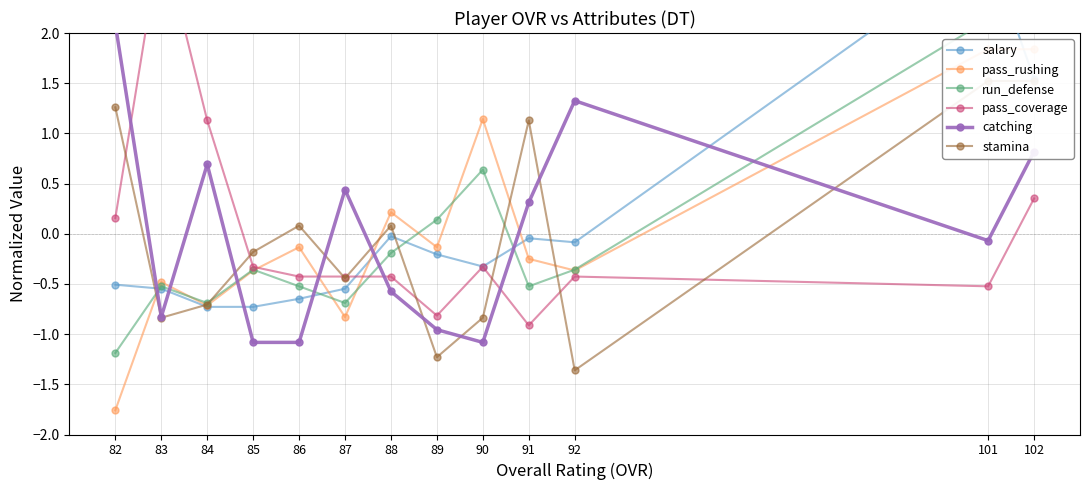

Reading left to right, list all the values displayed in this chart.

salary: 82=-0.5	83=-0.5	84=-0.7	85=-0.7	86=-0.6	87=-0.5	88=-0.0	89=-0.2	90=-0.3	91=-0.0	92=-0.1	101=2.8	102=1.5
pass_rushing: 82=-1.8	83=-0.5	84=-0.7	85=-0.4	86=-0.1	87=-0.8	88=0.2	89=-0.1	90=1.1	91=-0.2	92=-0.4	101=1.8	102=1.8
run_defense: 82=-1.2	83=-0.5	84=-0.7	85=-0.4	86=-0.5	87=-0.7	88=-0.2	89=0.1	90=0.6	91=-0.5	92=-0.4	101=2.1	102=2.1
pass_coverage: 82=0.2	83=3.0	84=1.1	85=-0.3	86=-0.4	87=-0.4	88=-0.4	89=-0.8	90=-0.3	91=-0.9	92=-0.4	101=-0.5	102=0.4
catching: 82=2.1	83=-0.8	84=0.7	85=-1.1	86=-1.1	87=0.4	88=-0.6	89=-1.0	90=-1.1	91=0.3	92=1.3	101=-0.1	102=0.8
stamina: 82=1.3	83=-0.8	84=-0.7	85=-0.2	86=0.1	87=-0.4	88=0.1	89=-1.2	90=-0.8	91=1.1	92=-1.4	101=1.5	102=1.5